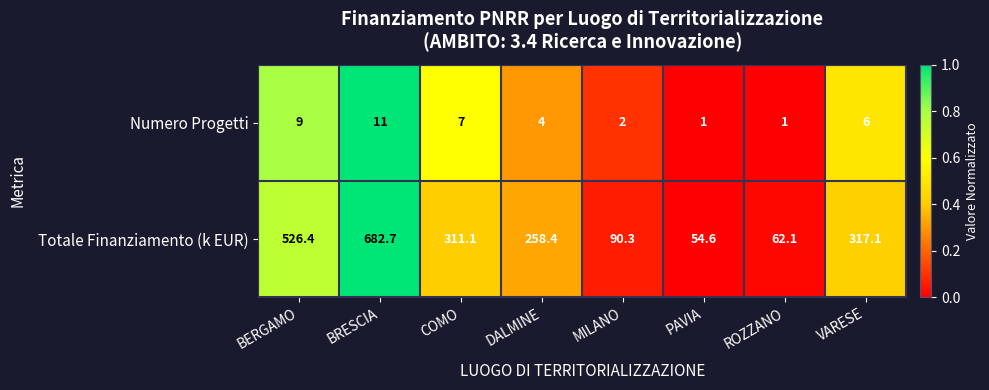

Which series has the largest total across all categories?

Totale Finanziamento (k EUR)